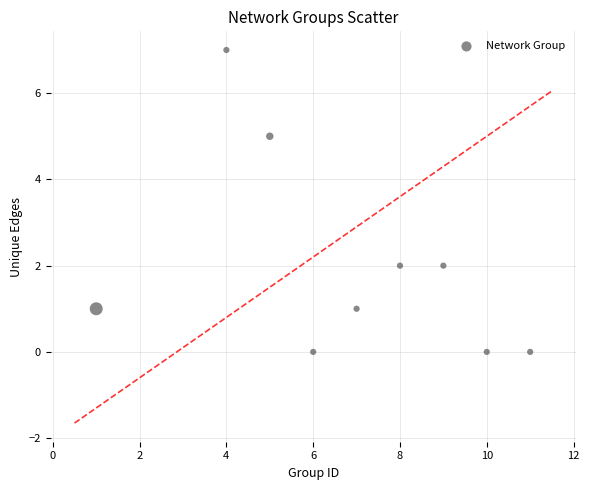

What is the average X value?

7